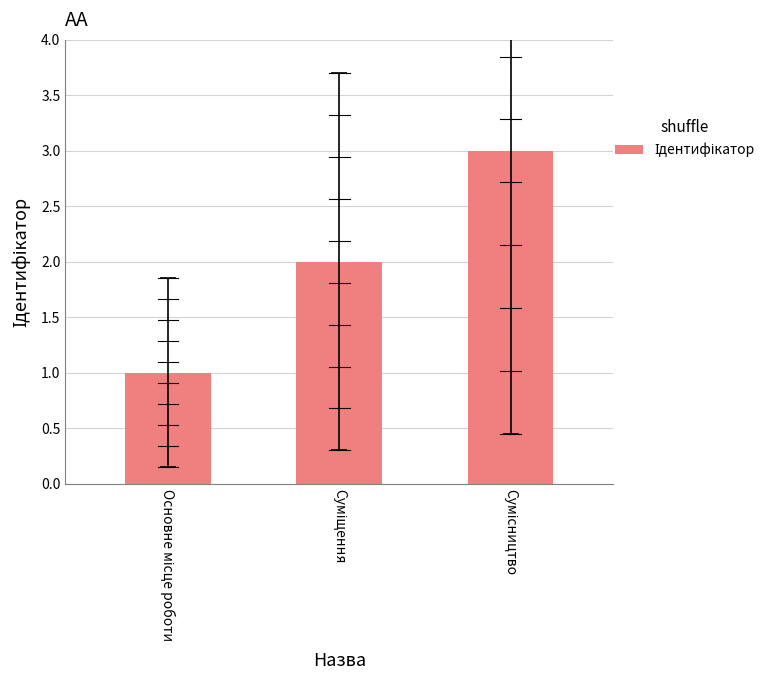

What is the value of the 1st bar from the left?

1